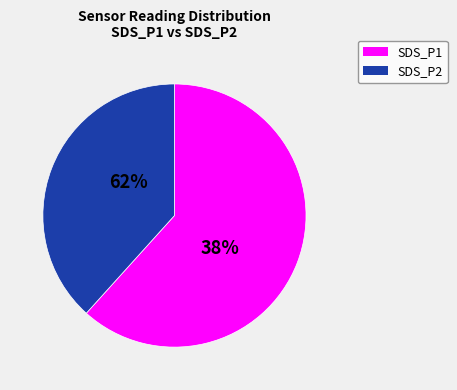

What is the smallest slice in the pie chart?

SDS_P2